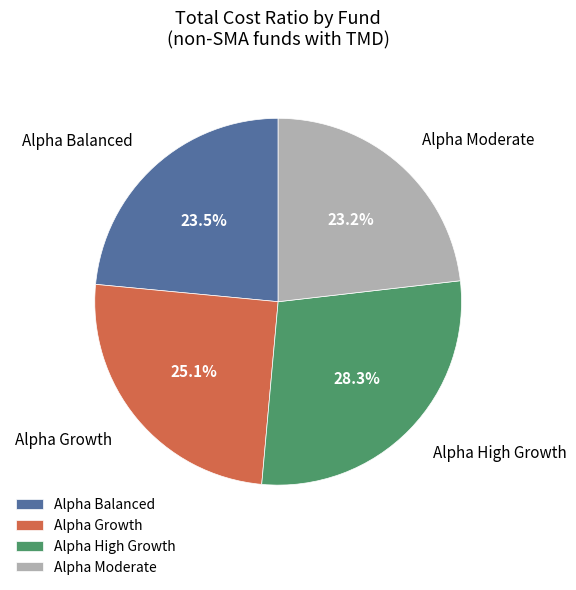

True or false: Alpha Moderate accounts for 23% of the total.

True